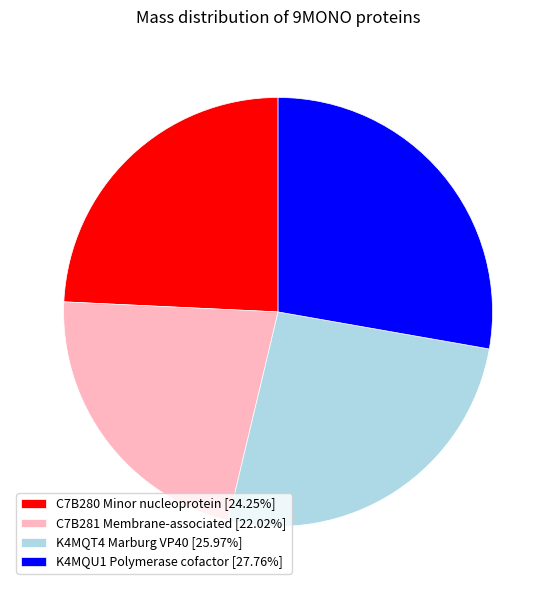

Count the number of slices in the pie.

4